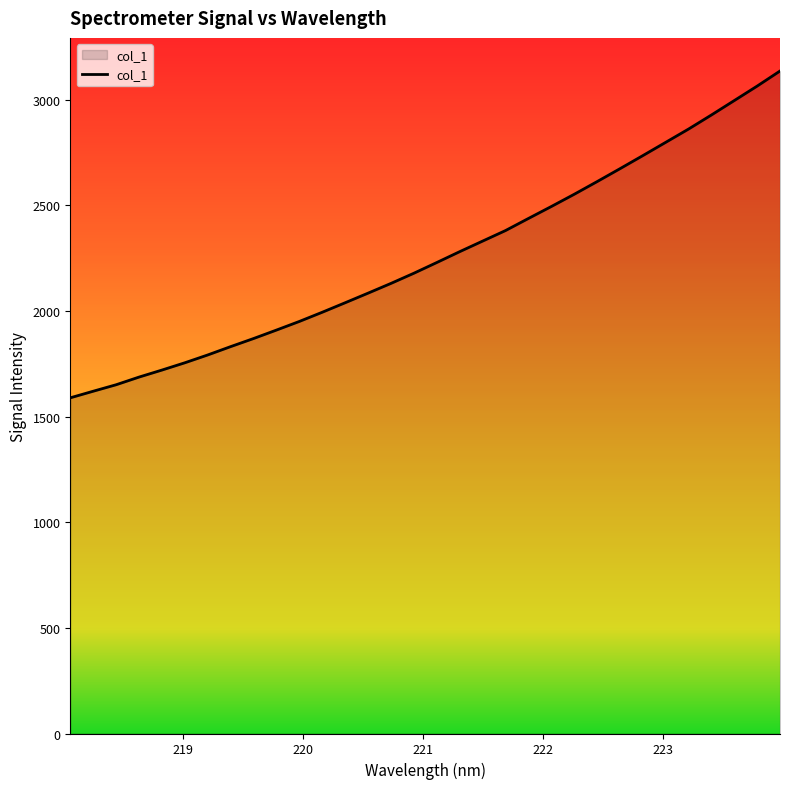

What is the difference between the maximum and minimum values?

1546.7